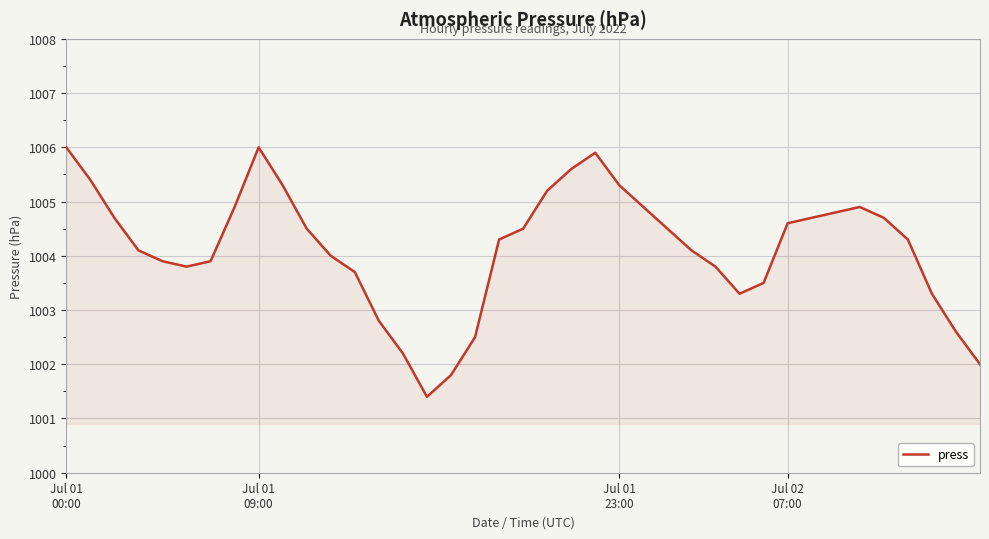

How many interior local valleys (lower than both neighbors) does the data have?

3